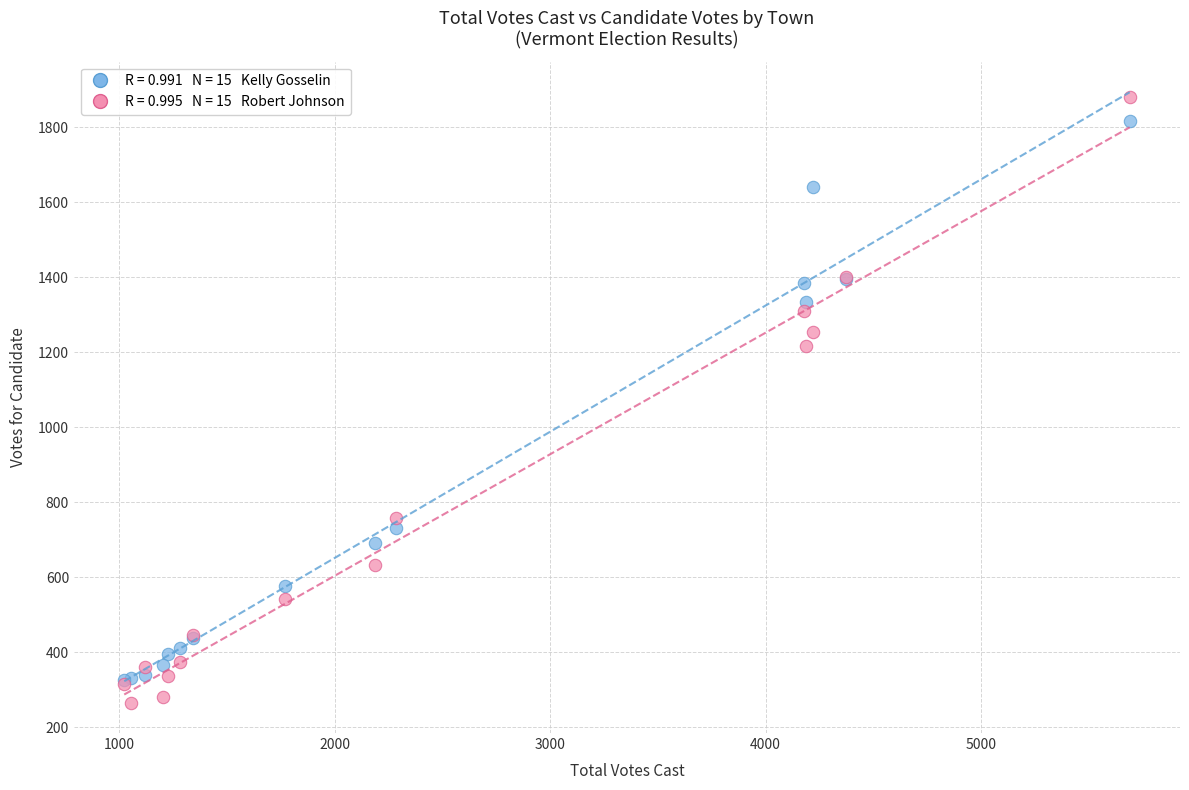

Across all series, what Y value is closest to 1073?

1217